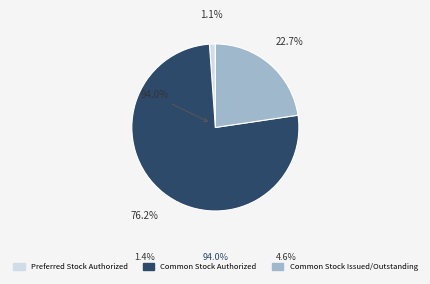

What is the change in value from Preferred Stock Authorized to Common Stock Authorized?

+19700000